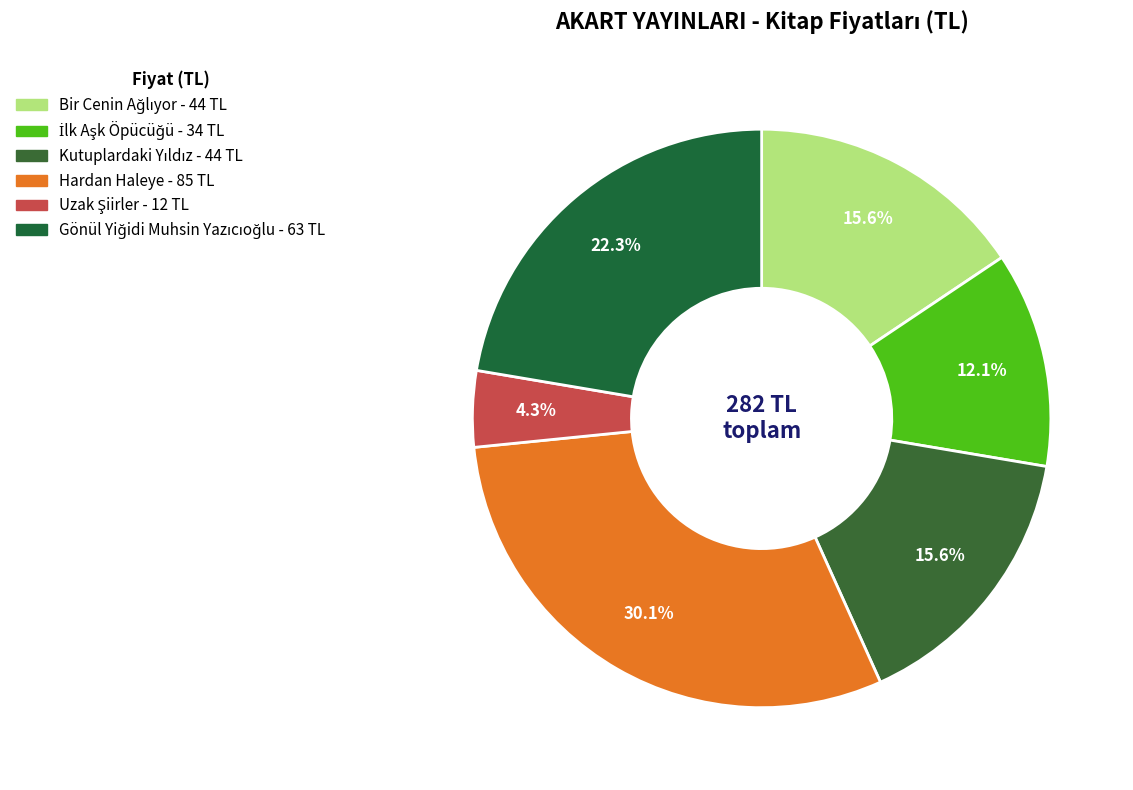

True or false: Uzak Şiirler accounts for 1% of the total.

False